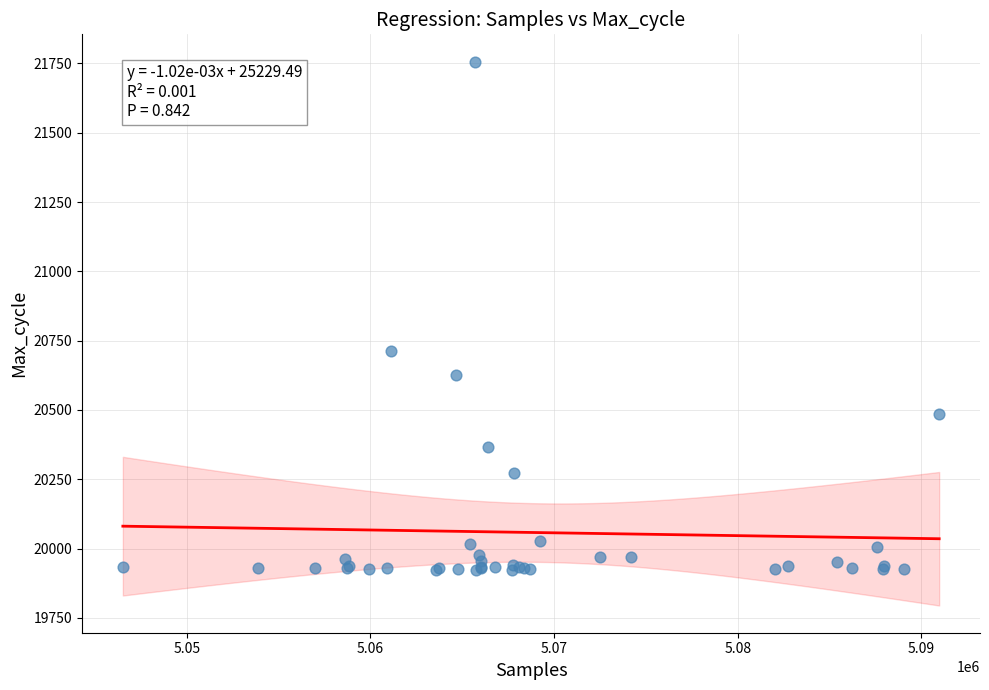

What Y value in the scatter plot is closest to 20840?

20712